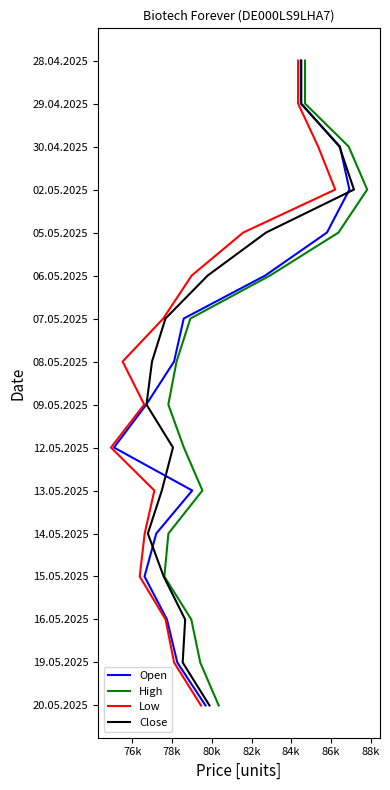

What are all the series names shown in the legend?

Open, High, Low, Close